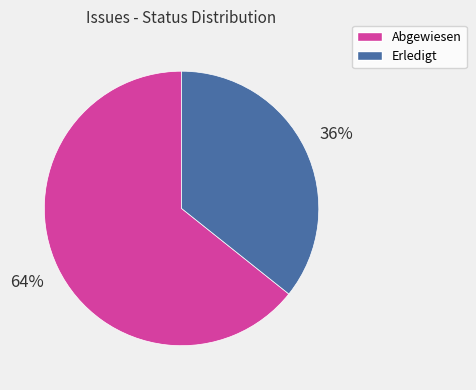

What is the majority slice?

Abgewiesen